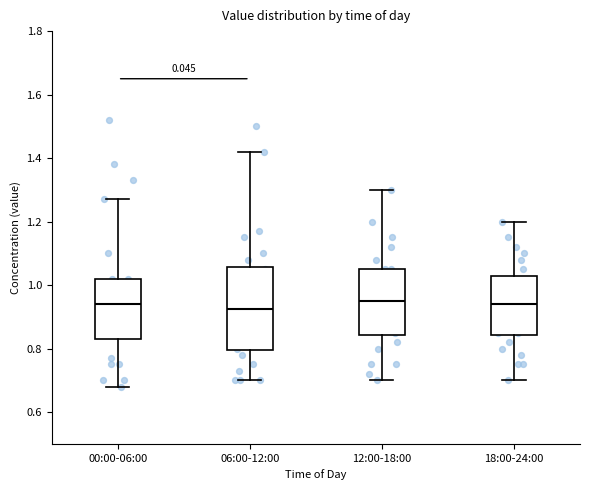

Where is the upper edge of the box for 06:00-12:00 on the y-axis? The values are not printed on the chart, so give them approximately, as read against the axis.

1.06